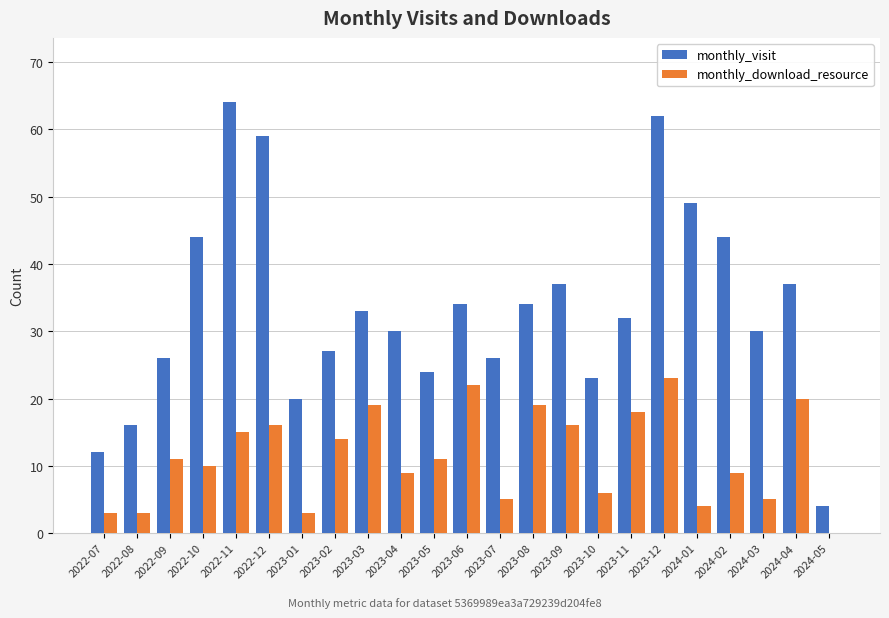

Read the monthly_download_resource value at 2023-07.

5